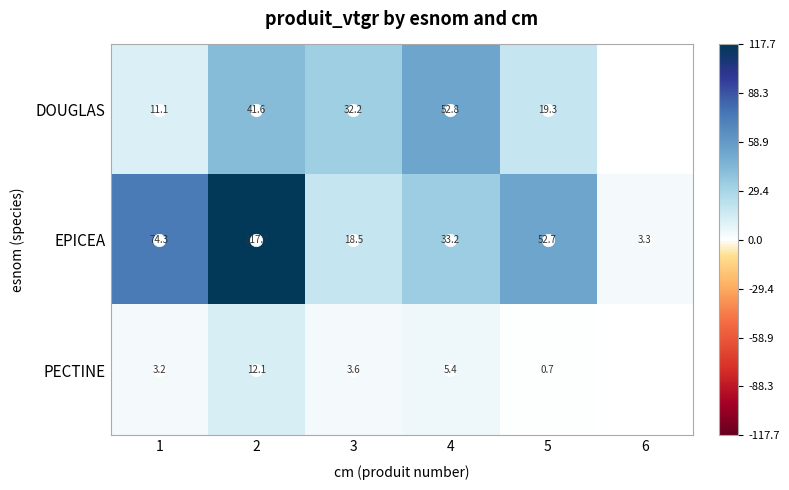

Which has a higher value, 1 or 4?

4